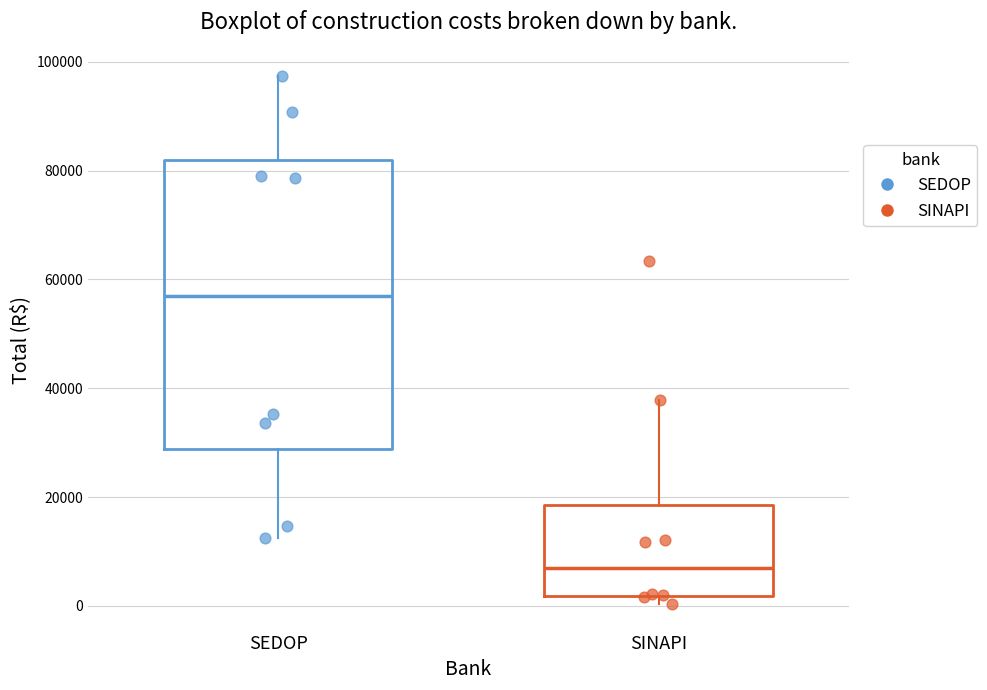

Where is the lower edge of the box for SEDOP on the y-axis? The values are not printed on the chart, so give them approximately, as read against the axis.

28000